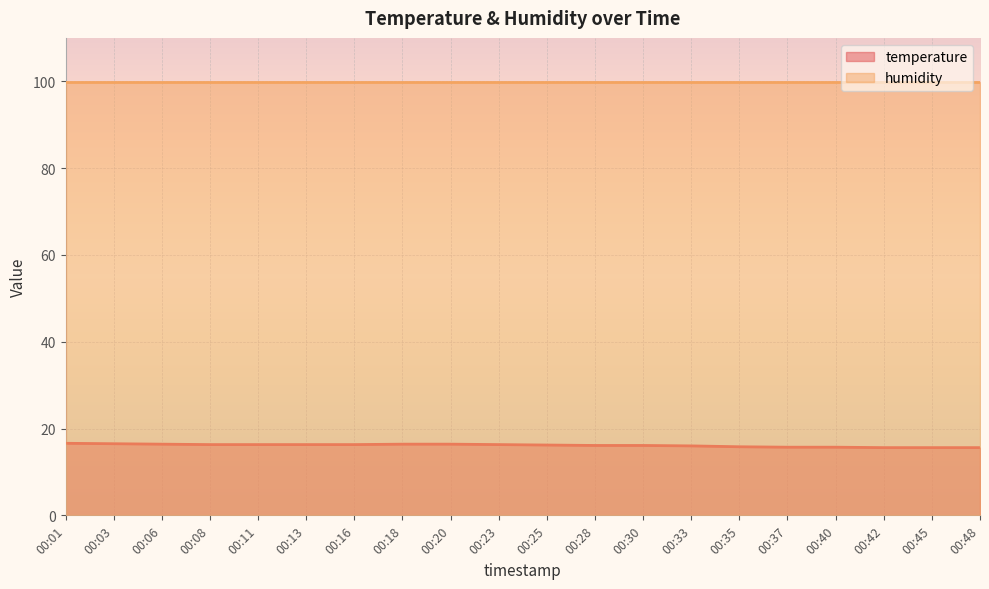

True or false: temperature and humidity intersect in this chart.

False